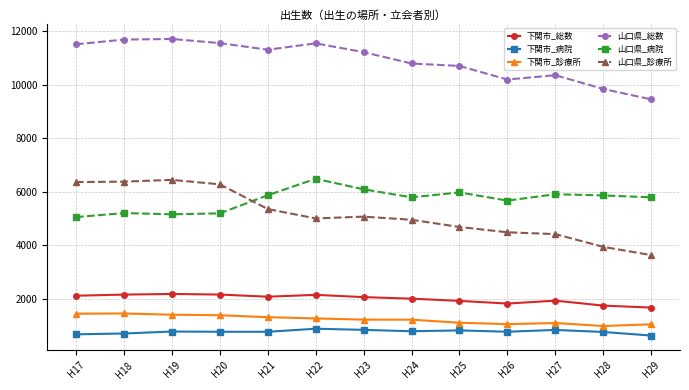

At H20, list the series in order from largest to smallest.

山口県_総数, 山口県_診療所, 山口県_病院, 下関市_総数, 下関市_診療所, 下関市_病院